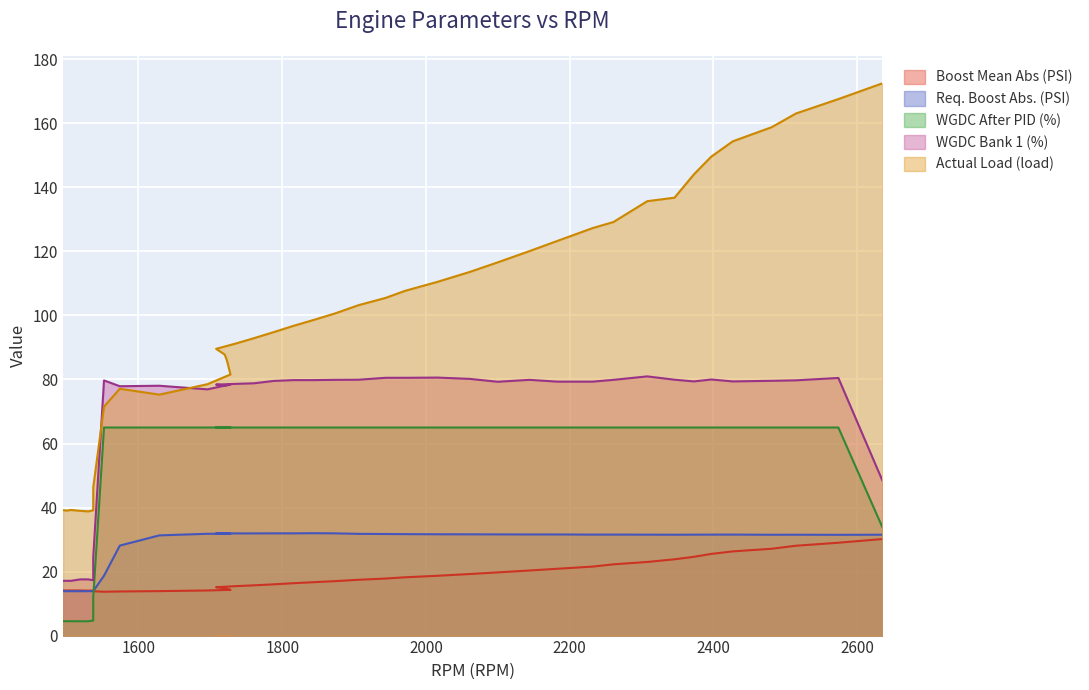

How many interior local peaks does the WGDC Bank 1 (%) series have?

9